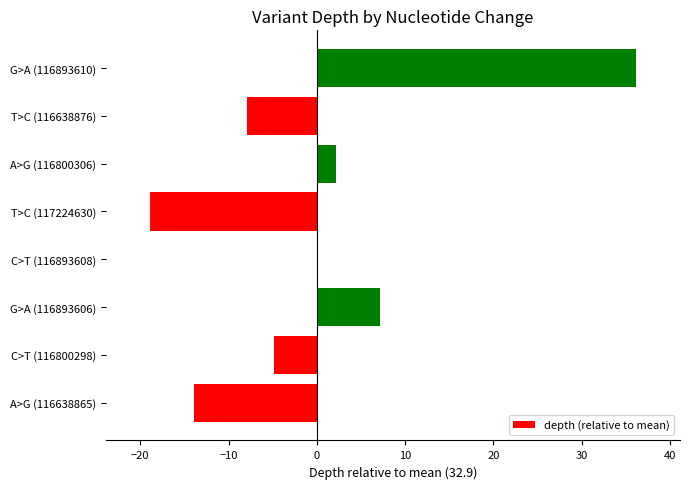

Which has a higher value, A>G (116800306) or T>C (117224630)?

A>G (116800306)